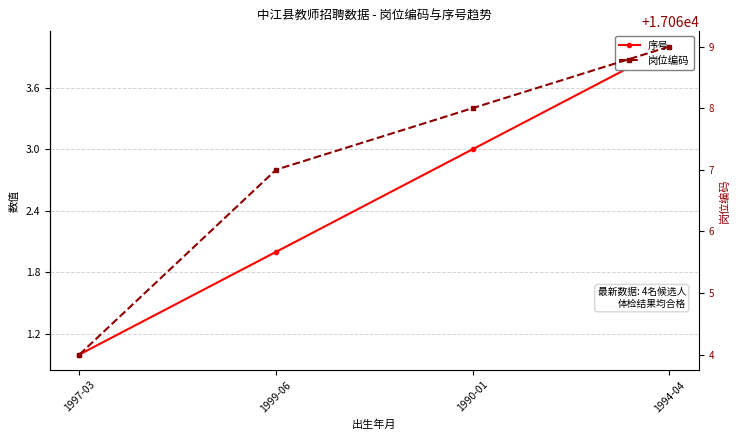

What is the difference between the maximum and minimum values in the 岗位编码 series?

5